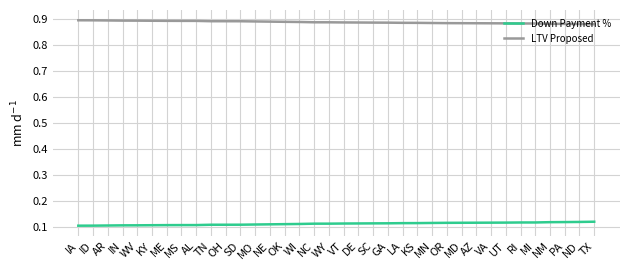

Which series has the largest total across all categories?

LTV Proposed